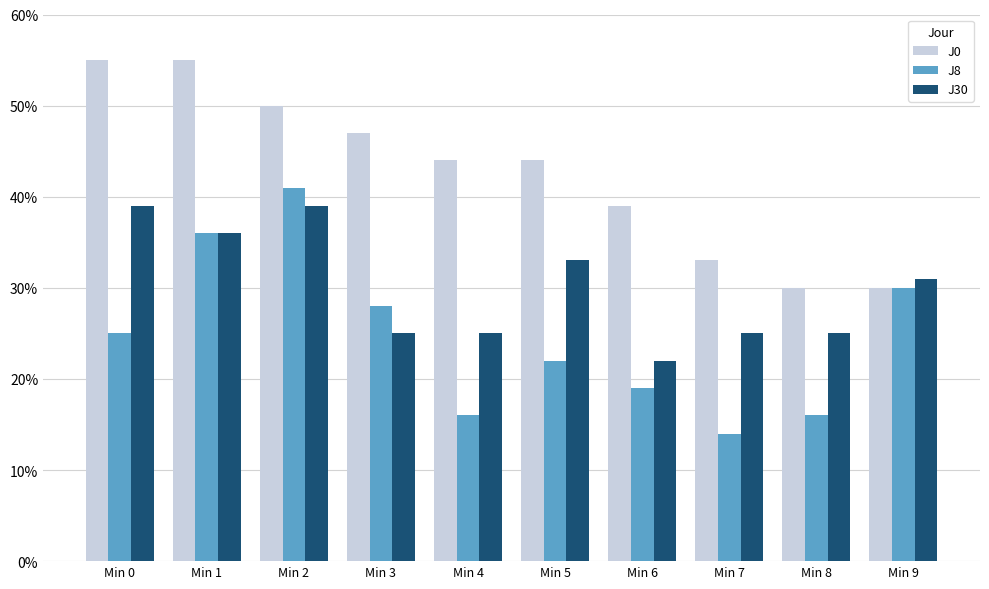

What is the approximate value of J8 at Min 1?

36